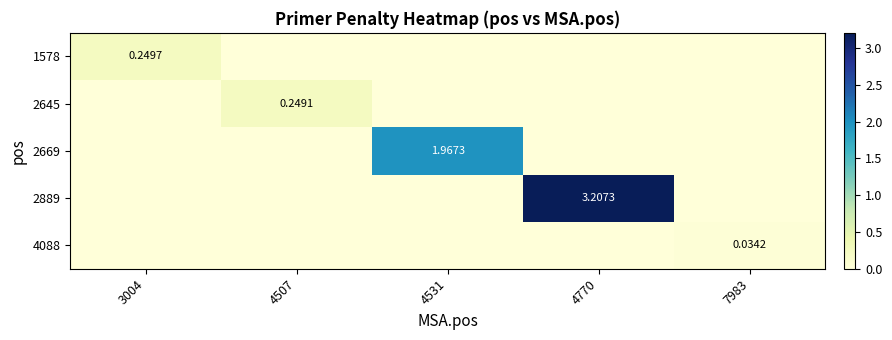

Is the value of 4088 at 7983 greater than the value of 2889 at 4770?

No